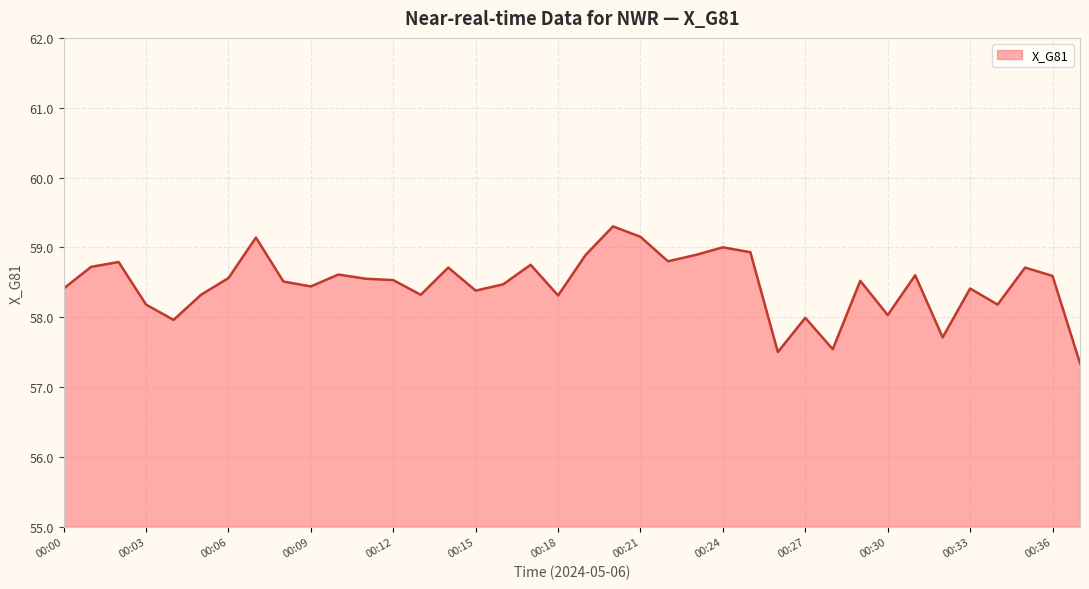

What is the greatest value displayed?

59.3